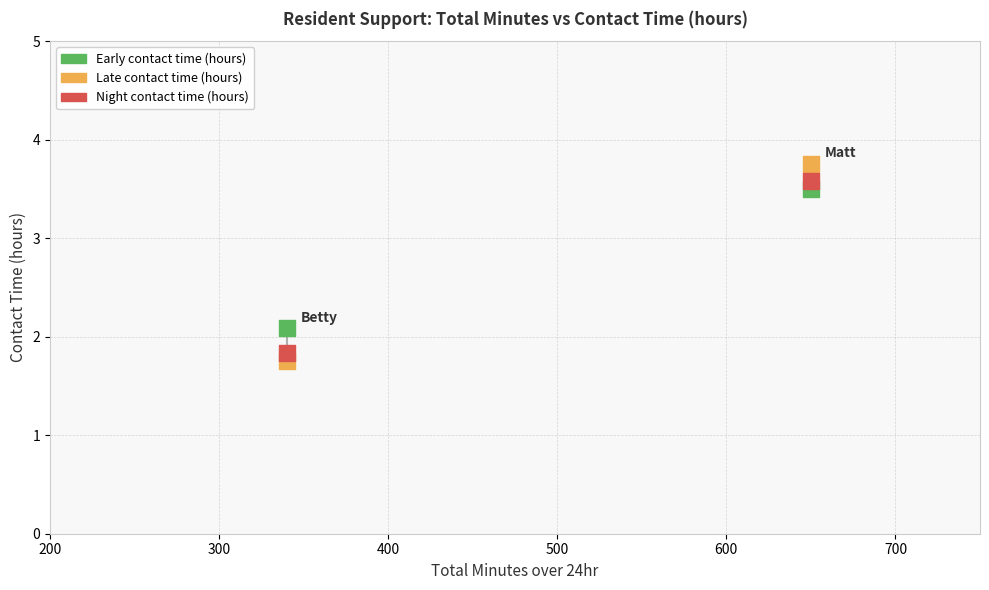

Across all data points, what is the range of Y values (max minus min)?

2.0